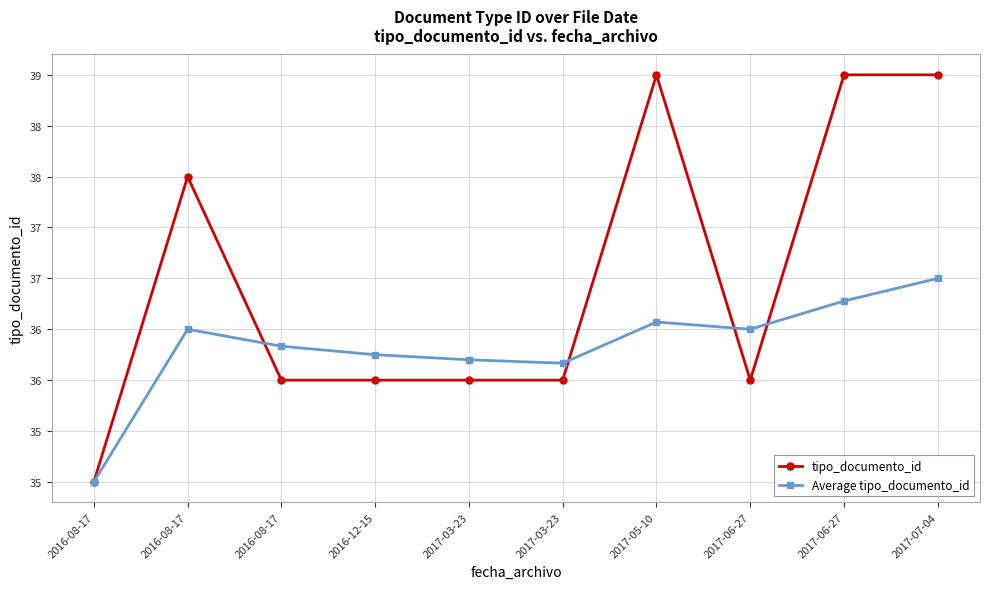

Is this an area chart (filled region under the line)?

No